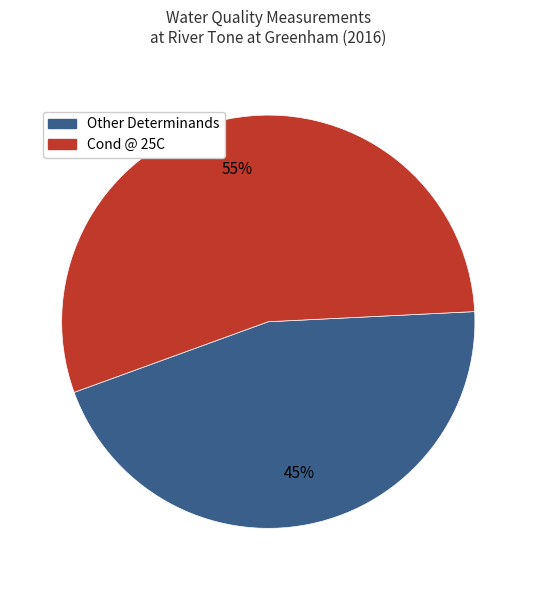

Between Other Determinands and Cond @ 25C, which is larger?

Cond @ 25C